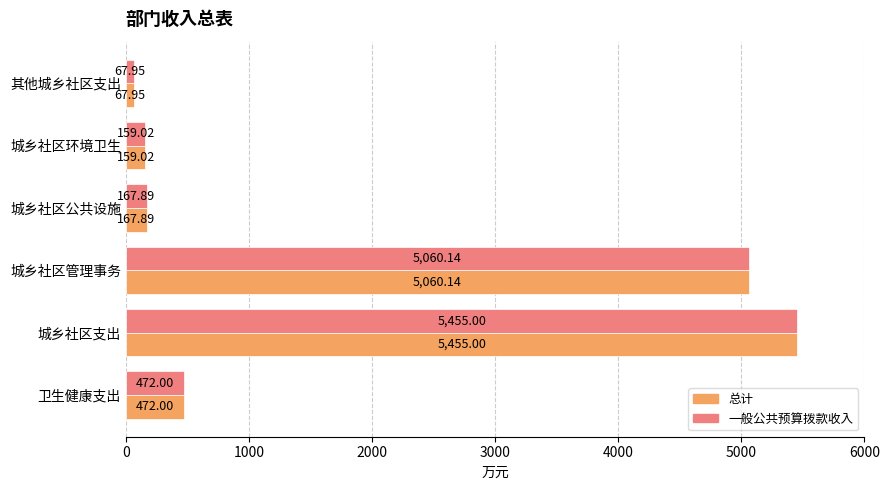

What is the total value across all series at 城乡社区支出?

10910.0